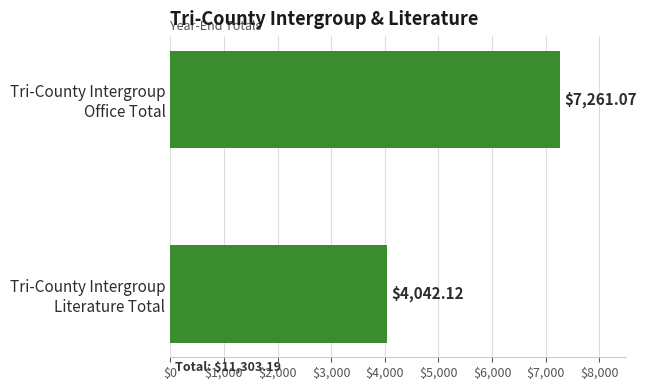

At which label is the value closest to 5651?

Tri-County Intergroup
Literature Total